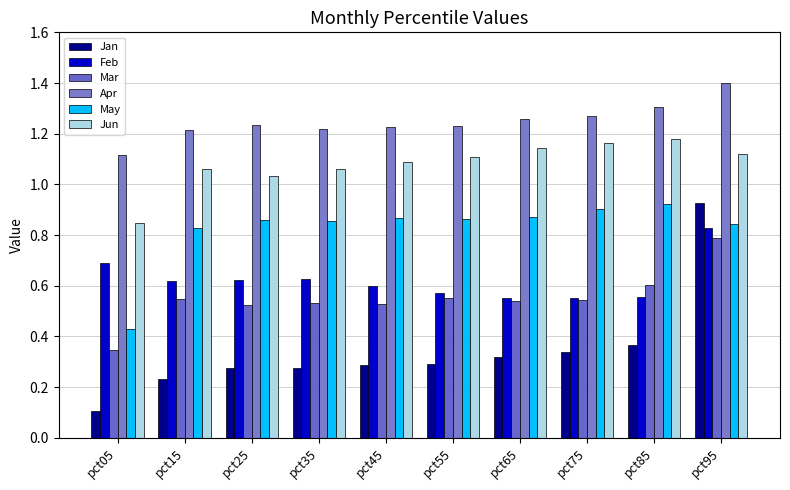

What is the approximate value of Mar at pct95?

0.8